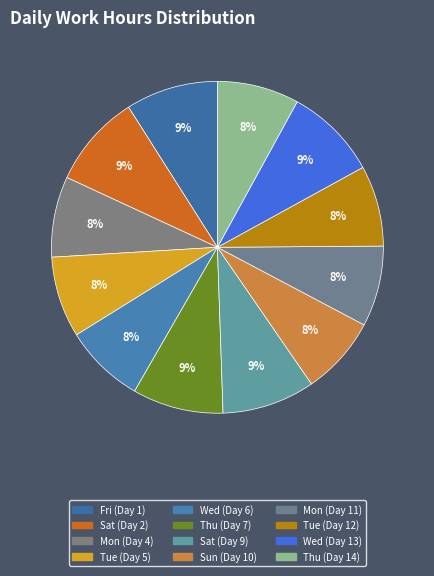

How many slices are in this pie chart?

12